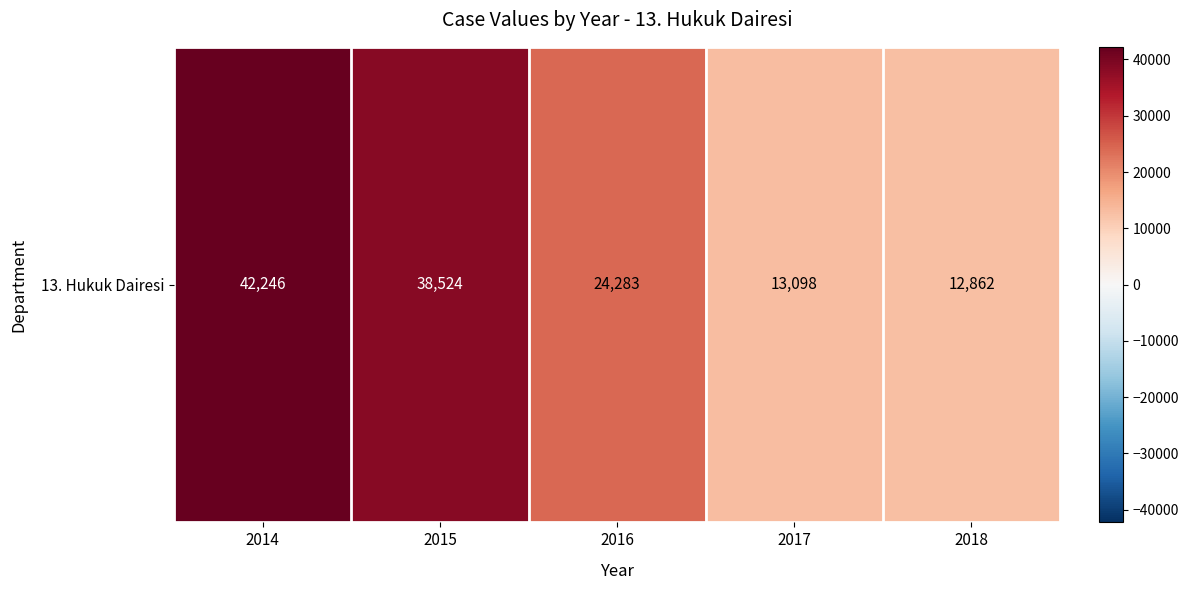

What is the difference between the values at 2017 and 2018?

236